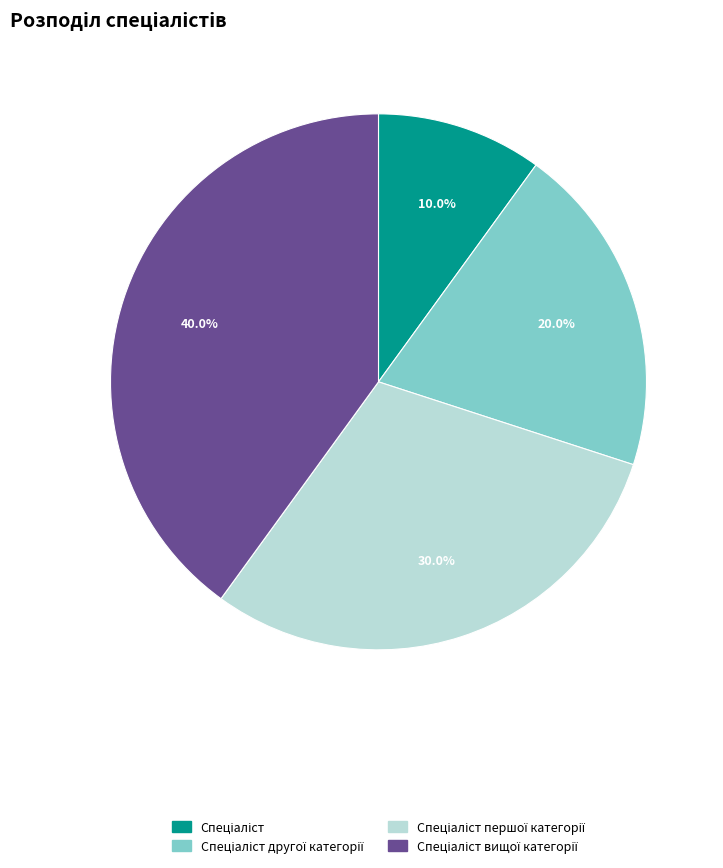

Does any single category account for the majority?

No